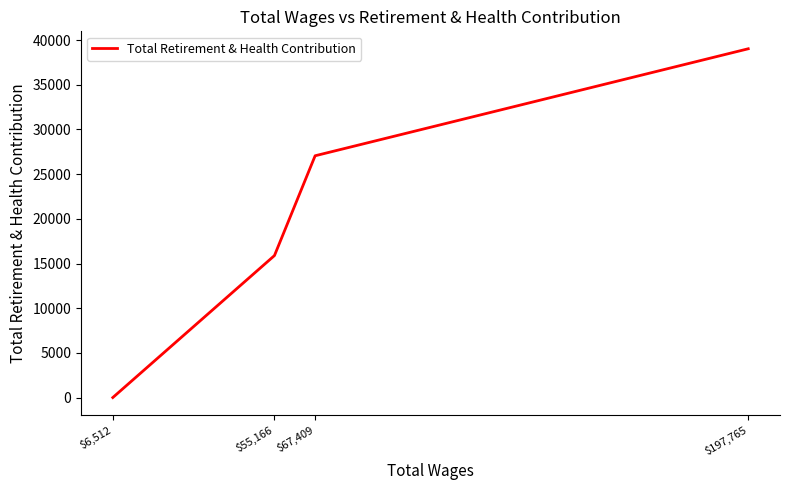

Count the number of data series in this chart.

1